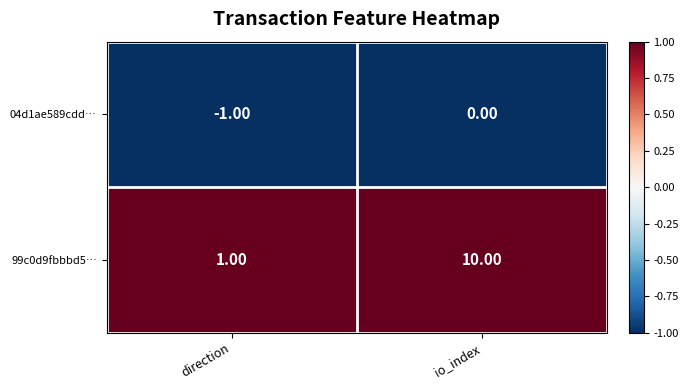

Which series has the largest total across all categories?

99c0d9fbbbd5…